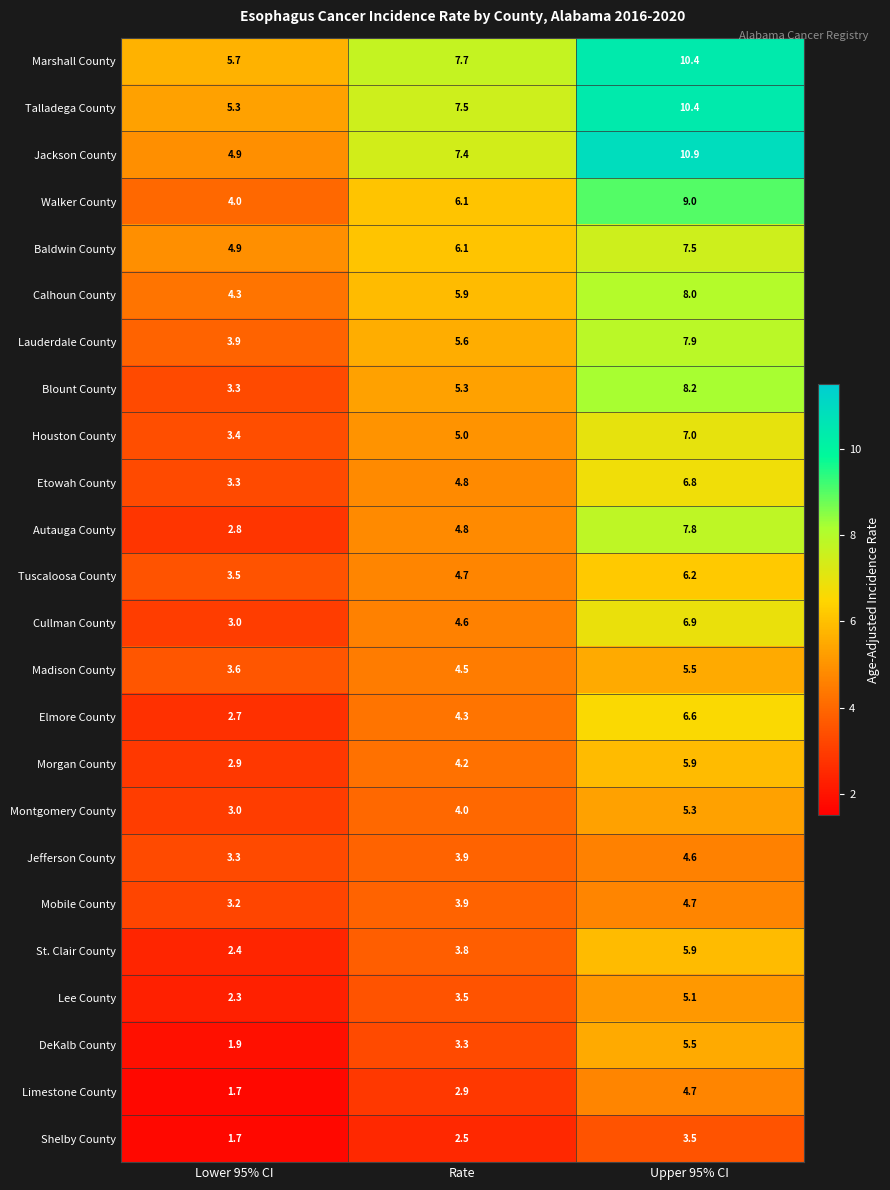

Read the DeKalb County value at Upper 95% CI.

5.5